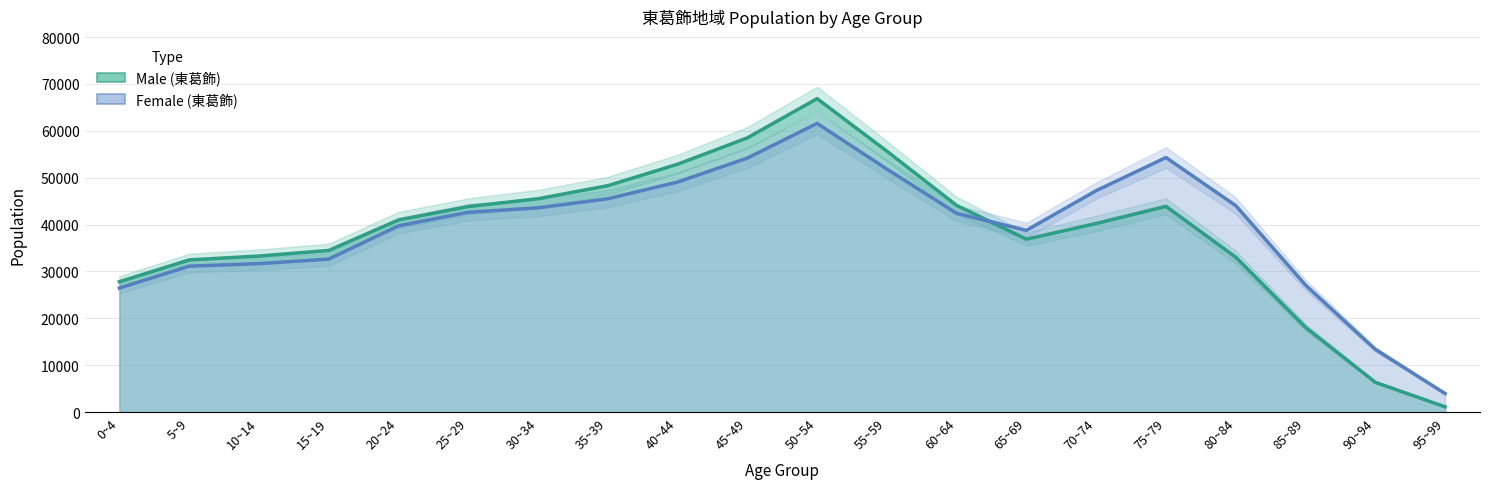

At 35~39, list the series in order from largest to smallest.

Male, Female